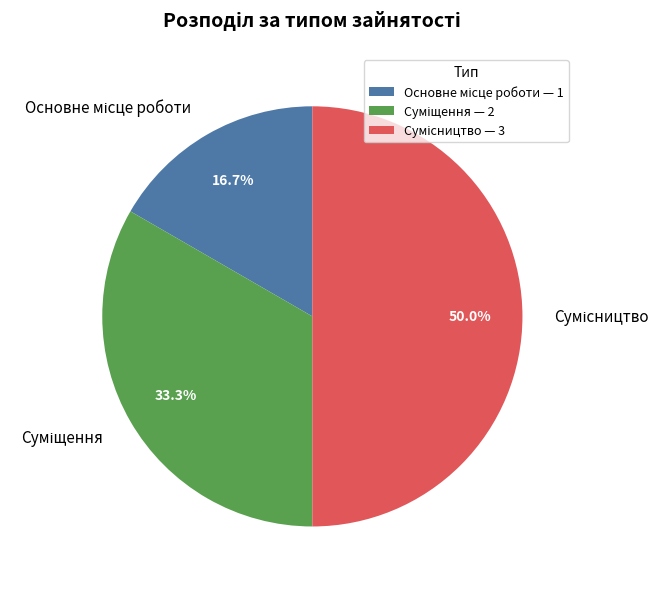

Count the number of slices in the pie.

3